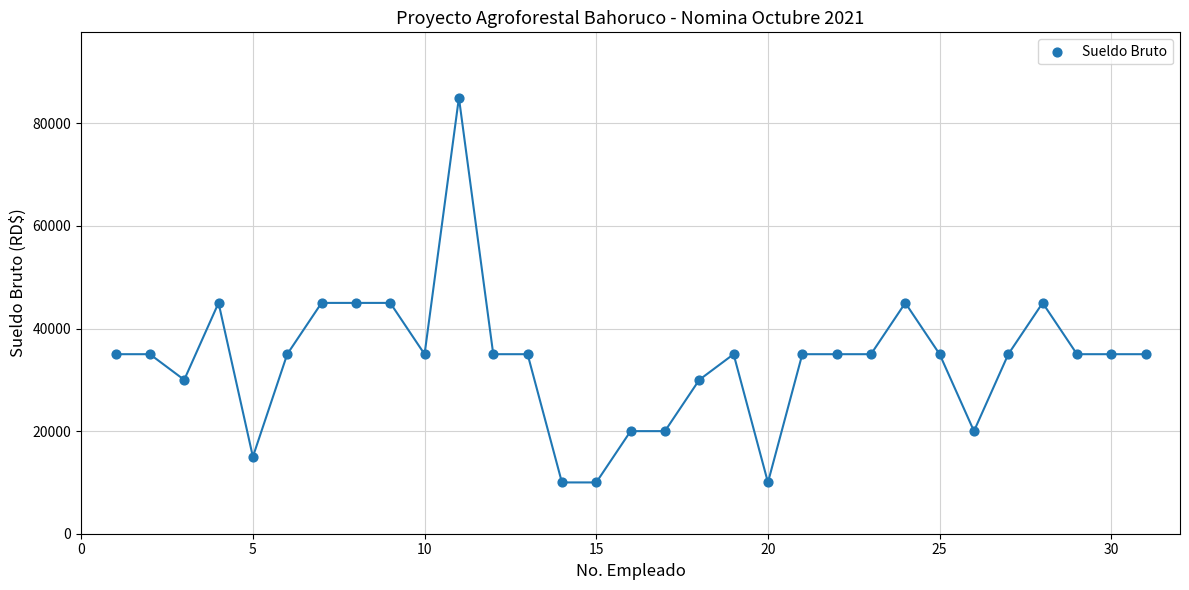

What is the range of Y values (max minus min)?

75000